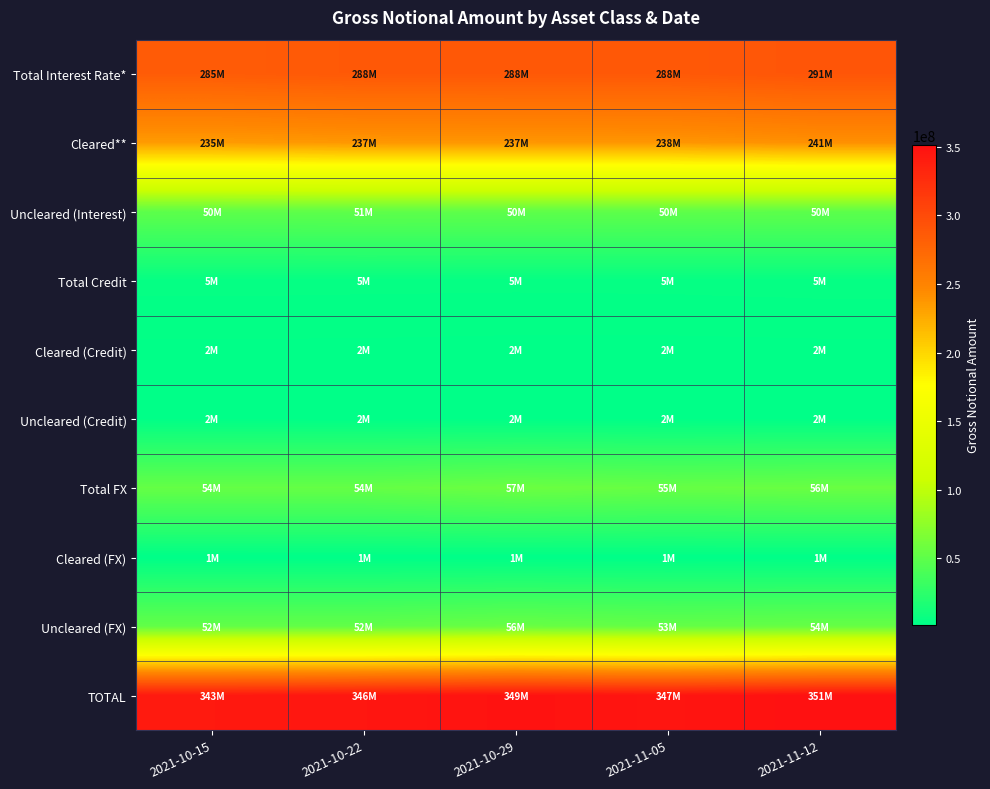

Which series has the widest spread of values?

TOTAL